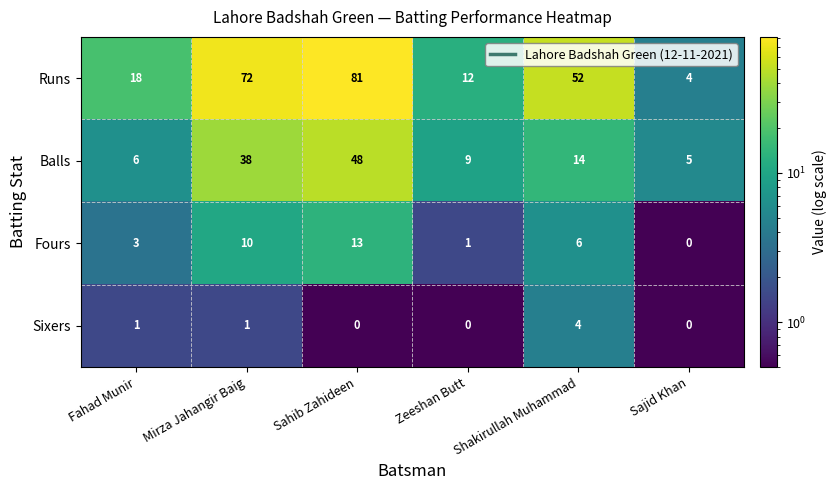

Count the number of categories in the chart.

6